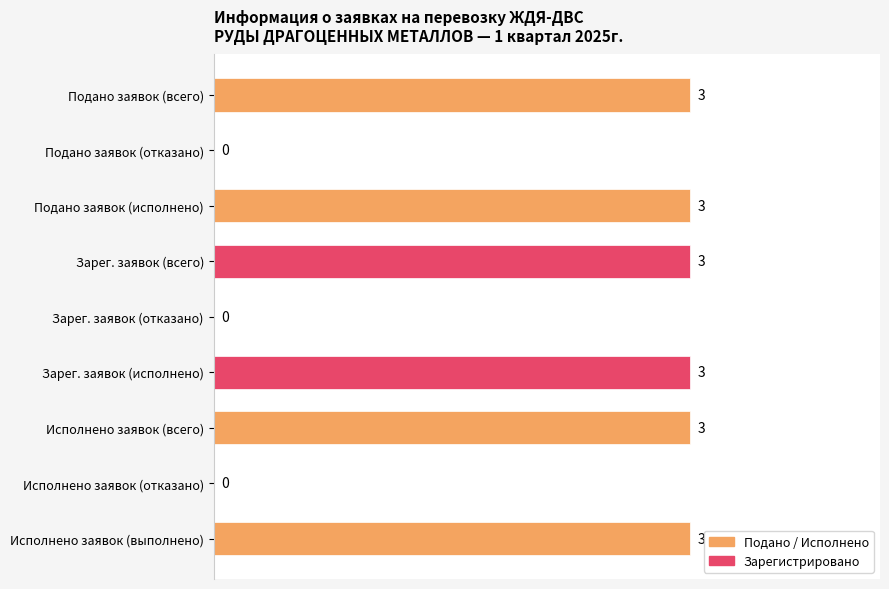

Reading bottom to top, transcribe all the data shown in this chart.

Исполнено заявок (выполнено)=3	Исполнено заявок (отказано)=0	Исполнено заявок (всего)=3	Зарег. заявок (исполнено)=3	Зарег. заявок (отказано)=0	Зарег. заявок (всего)=3	Подано заявок (исполнено)=3	Подано заявок (отказано)=0	Подано заявок (всего)=3